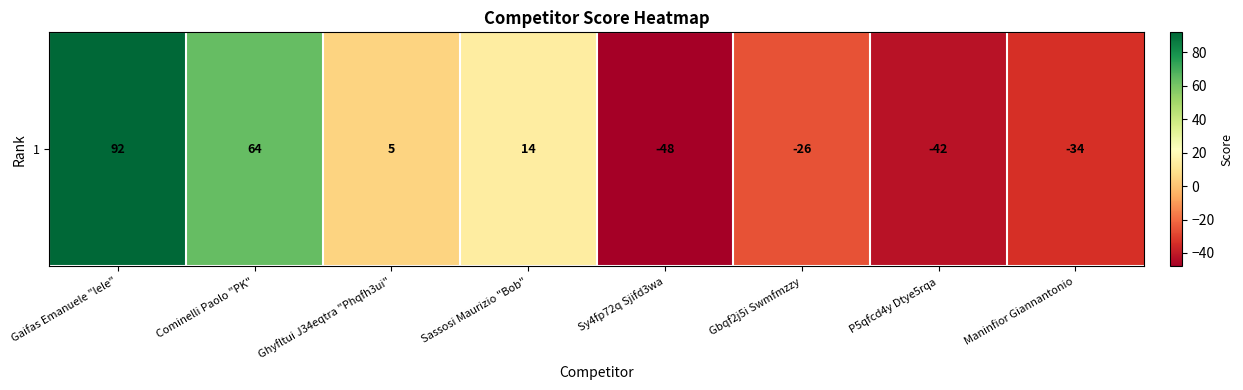

What value does the data have at Gaifas Emanuele "lele", to the nearest 10?

90